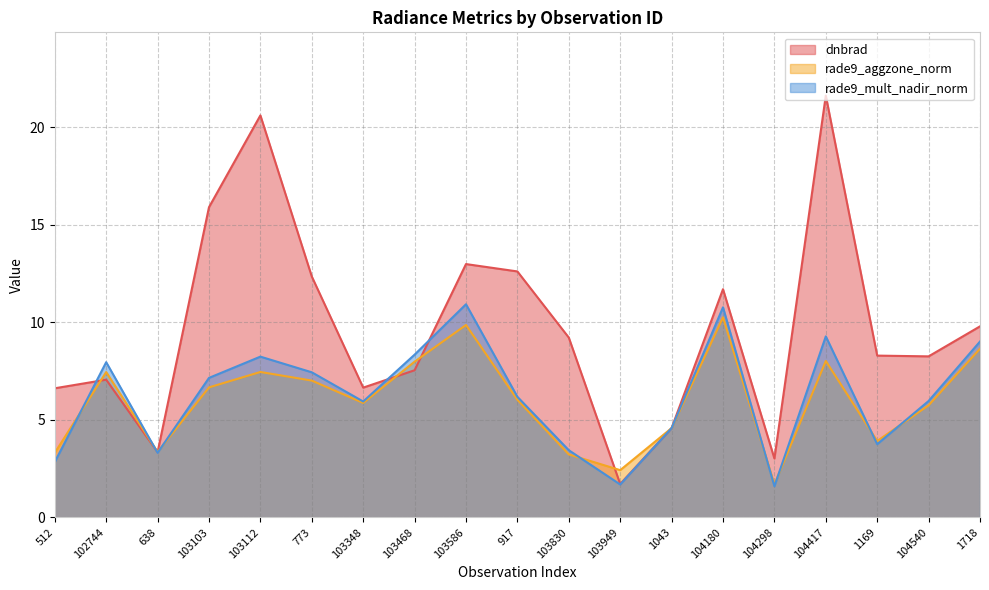

Between which two adjacent categories do rade9_aggzone_norm and rade9_mult_nadir_norm first intersect?

512 and 102744